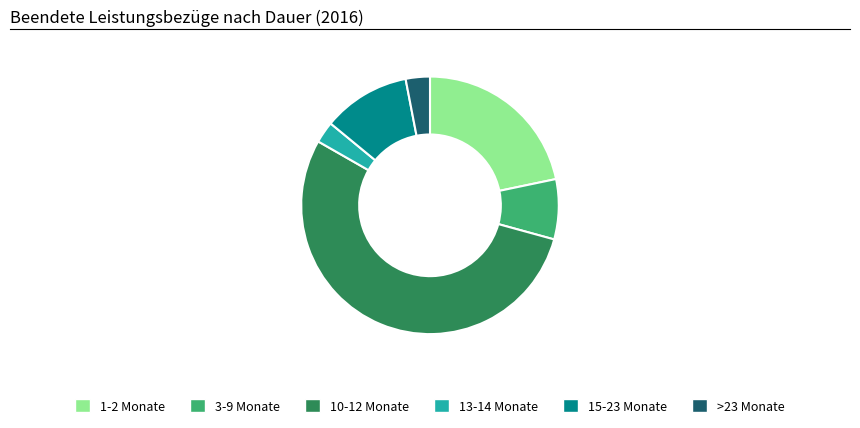

The 10-12 Monate slice represents 54% of the pie. True or false?

True